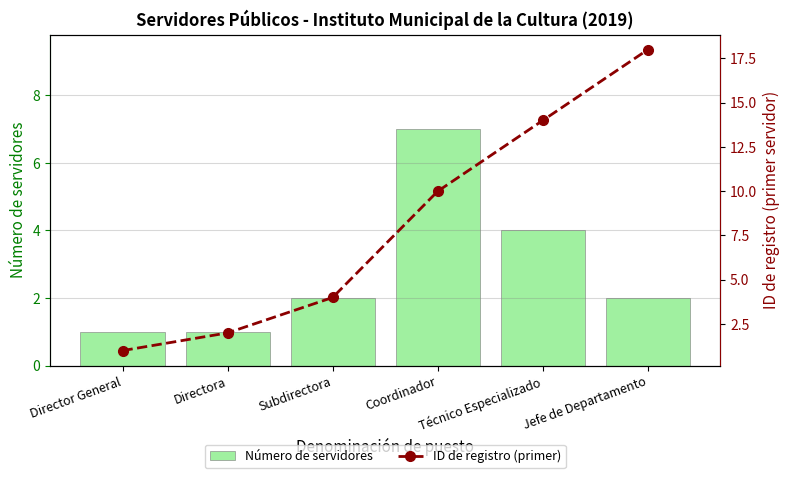

Rank the series by their average value, from lowest to highest.

Número de servidores, ID de registro (primer)